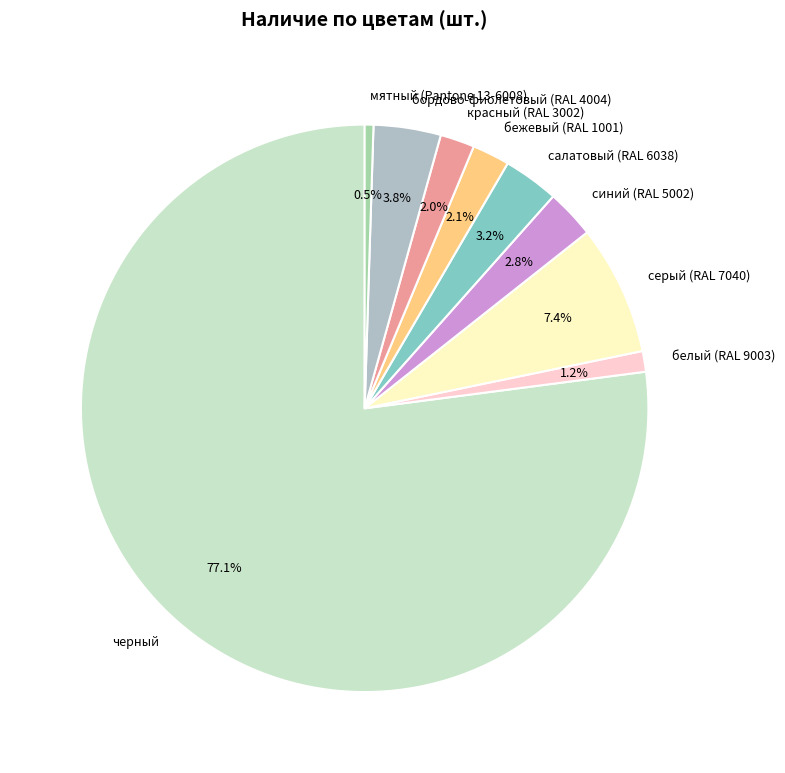

Is the sum of серый (RAL 7040) and красный (RAL 3002) greater than half?

No